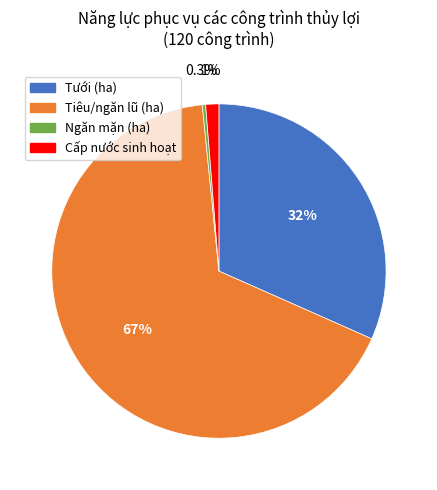

How many segments does this pie chart have?

4